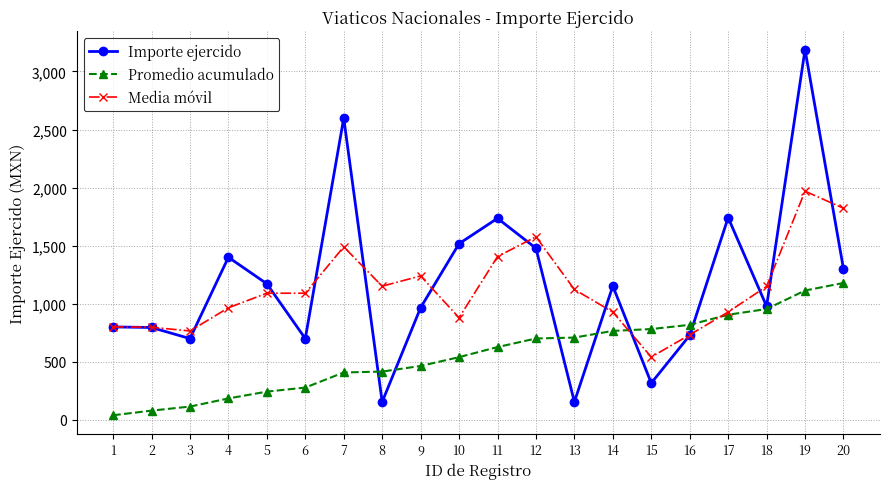

True or false: Importe ejercido and Media móvil cross at least once.

True